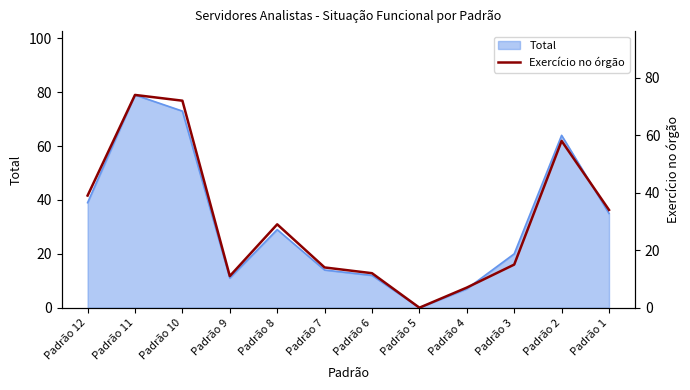

Read the value at Padrão 8, to the nearest 5.

30